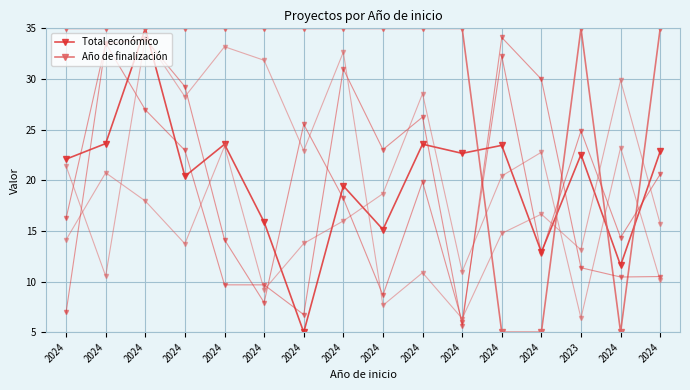

Rank the series by their average value, from highest to lowest.

Año de finalización, Total económico